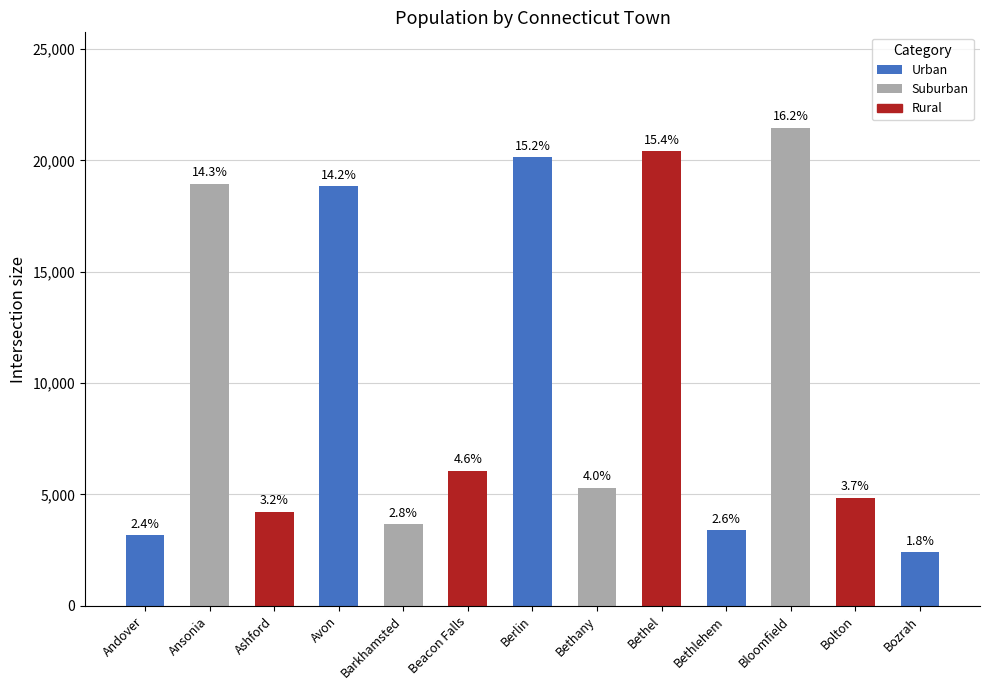

Rank the categories by value from lowest to highest.

Bozrah, Andover, Bethlehem, Barkhamsted, Ashford, Bolton, Bethany, Beacon Falls, Avon, Ansonia, Berlin, Bethel, Bloomfield